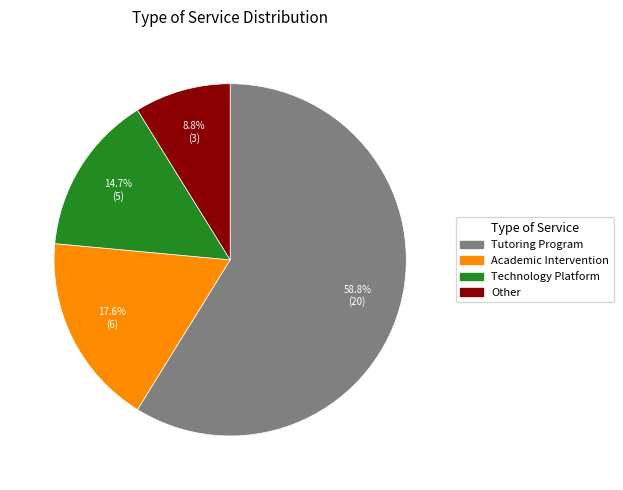

What is the smallest slice in the pie chart?

Other